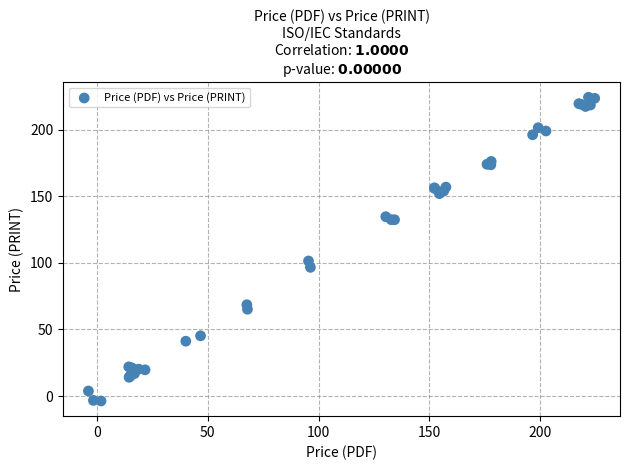

What Y value in the scatter plot is closest to 110?

101.4